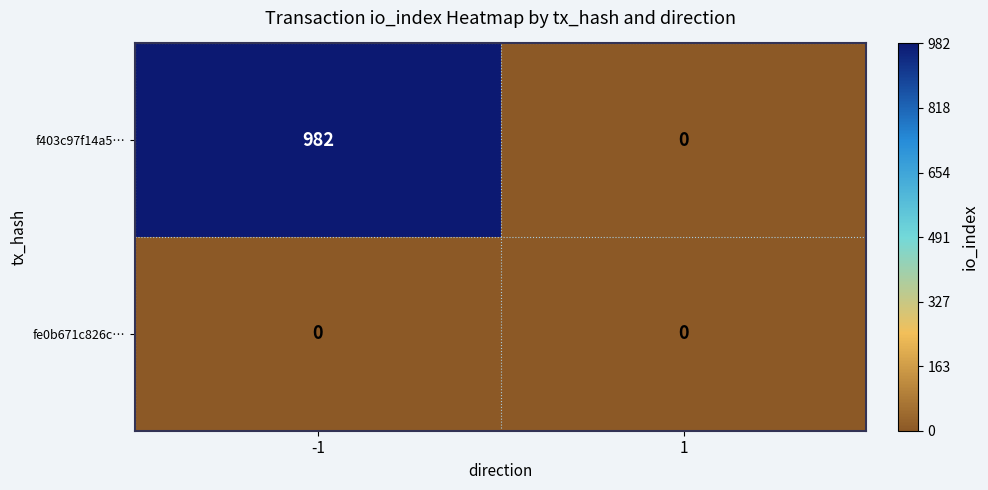

What is the difference between the f403c97f14a5… values at 1 and -1?

982